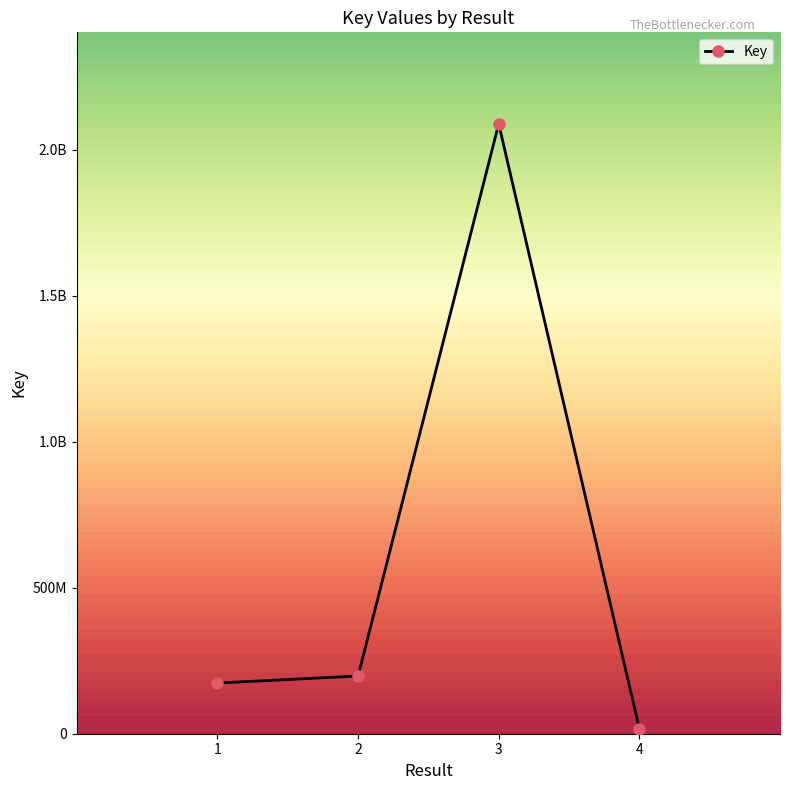

Where does the data first go above 197522062?

3